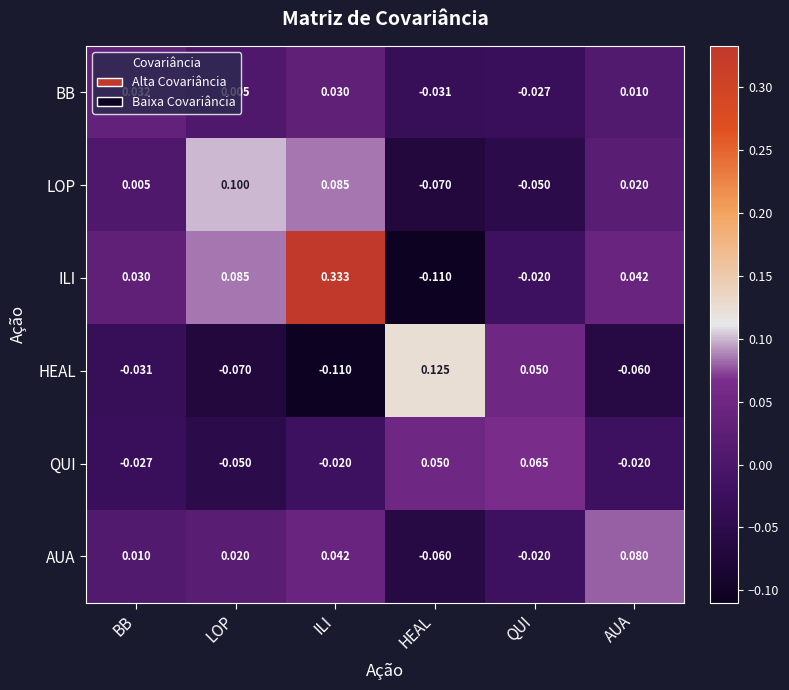

At which label does BB first exceed 0?

BB